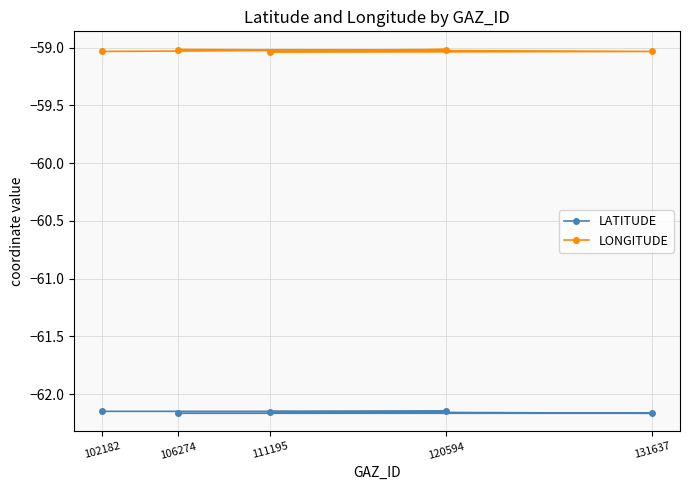

At which category is the sum across all series the highest?

120594